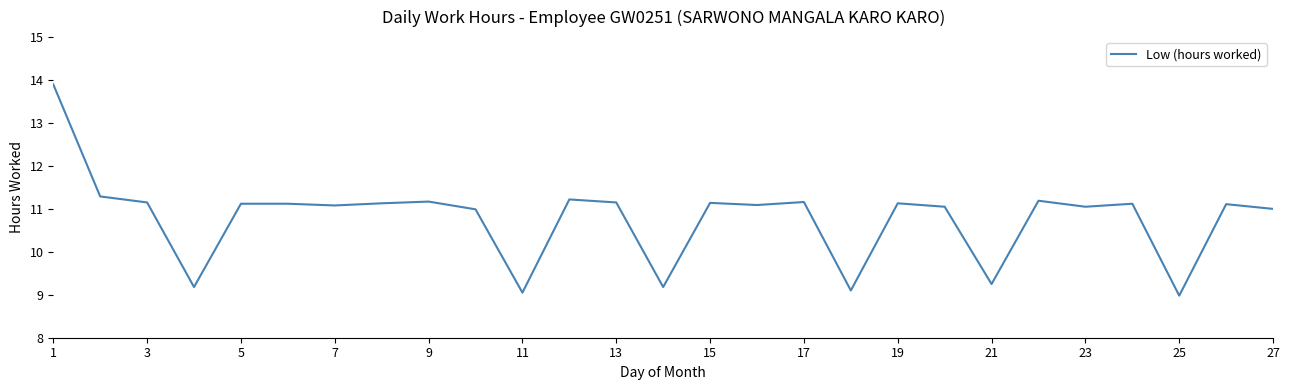

What is the difference between the maximum and minimum values?

4.9